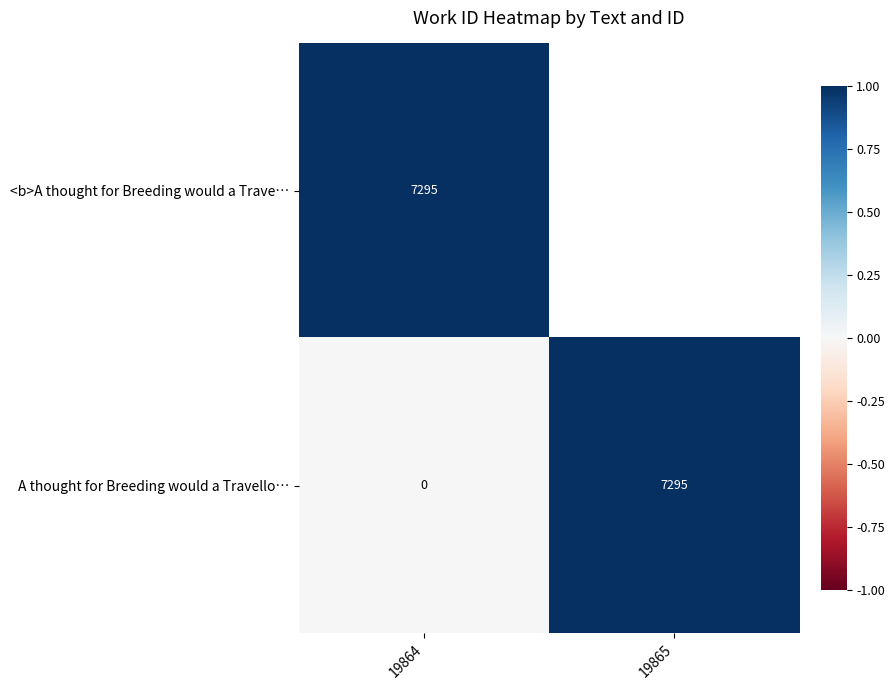

True or false: A thought for Breeding would a Travello… has a value of 0.0 at 19864.

True